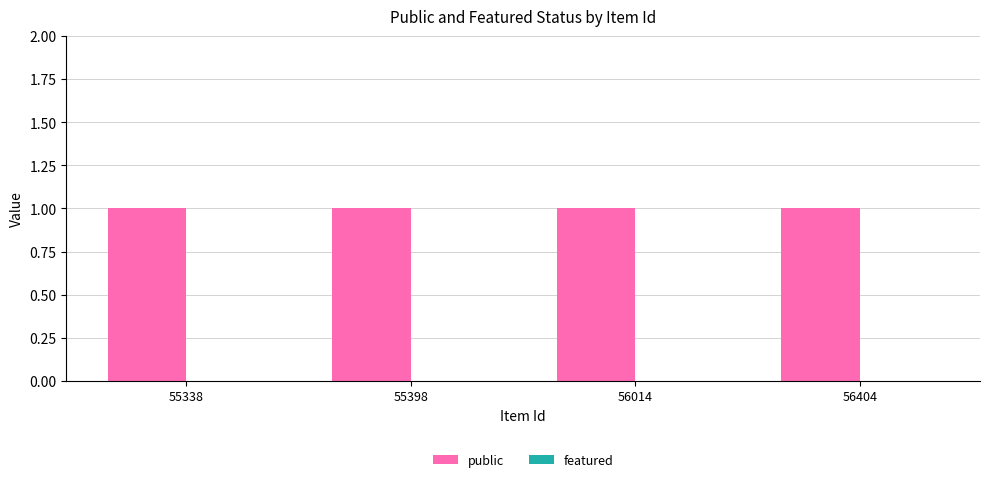

At 56404, list the series in order from smallest to largest.

featured, public